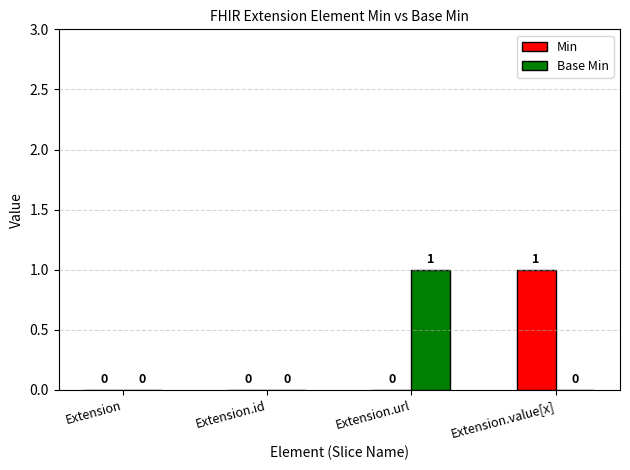

How many values in Base Min are above zero?

1